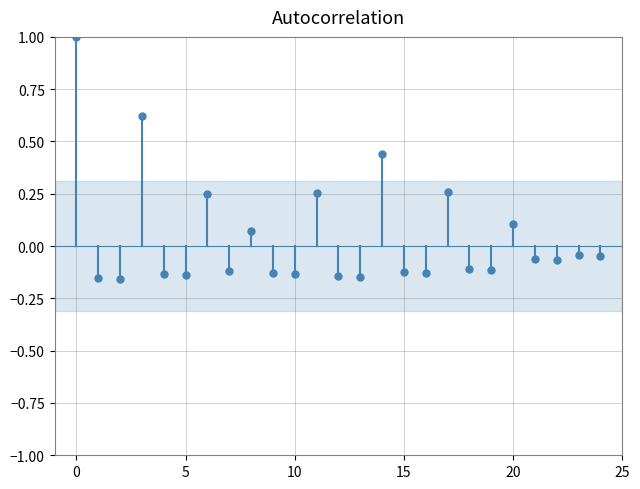

What is the range of Y values (max minus min)?

1.2